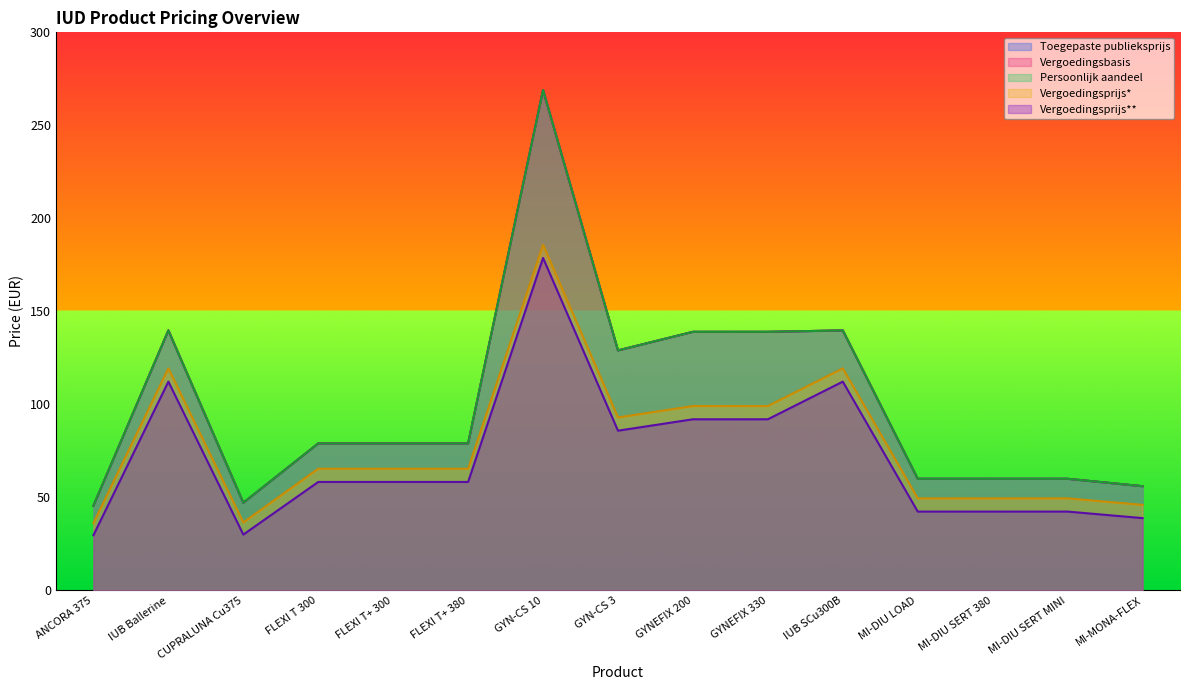

Rank the categories by Vergoedingsprijs** value from highest to lowest.

GYN-CS 10, IUB Ballerine, IUB SCu300B, GYNEFIX 200, GYNEFIX 330, GYN-CS 3, FLEXI T 300, FLEXI T+ 300, FLEXI T+ 380, MI-DIU LOAD, MI-DIU SERT 380, MI-DIU SERT MINI, MI-MONA-FLEX, CUPRALUNA Cu375, ANCORA 375